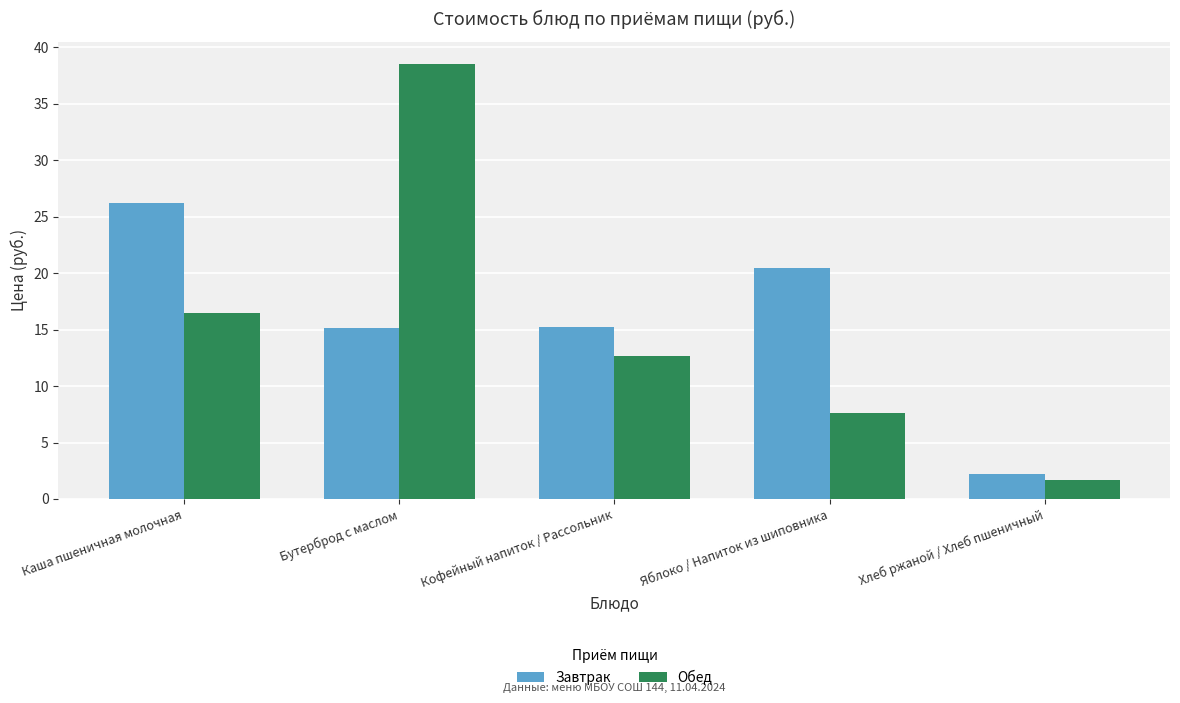

At Бутерброд с маслом, list the series in order from smallest to largest.

Завтрак, Обед